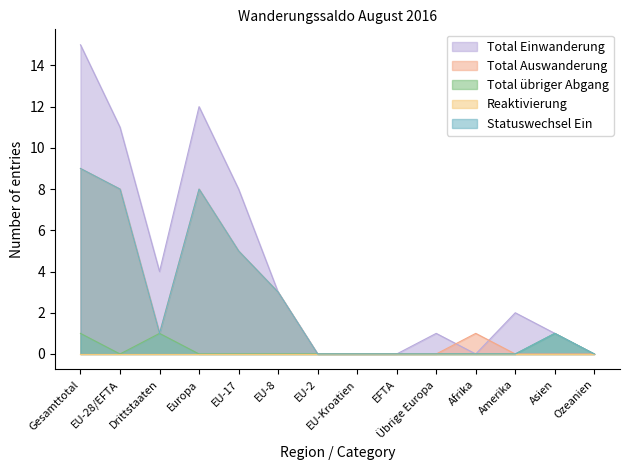

Which series has the widest spread of values?

Total Einwanderung